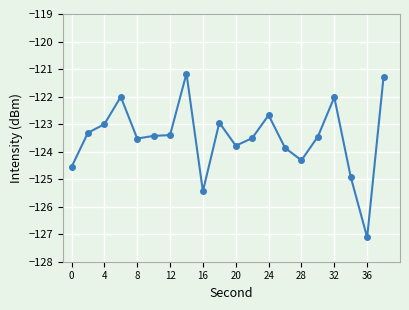

What is the value of the 16th point from the left?

-123.5